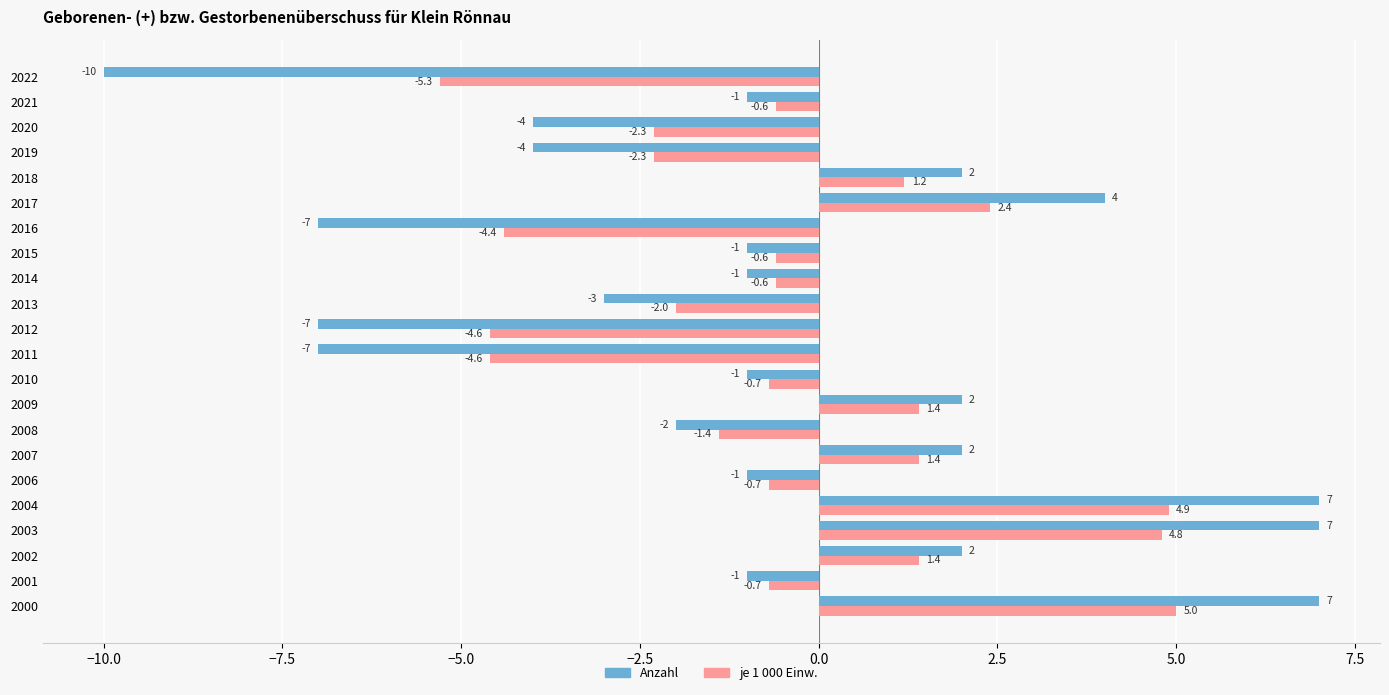

How many values in Anzahl are below zero?

14